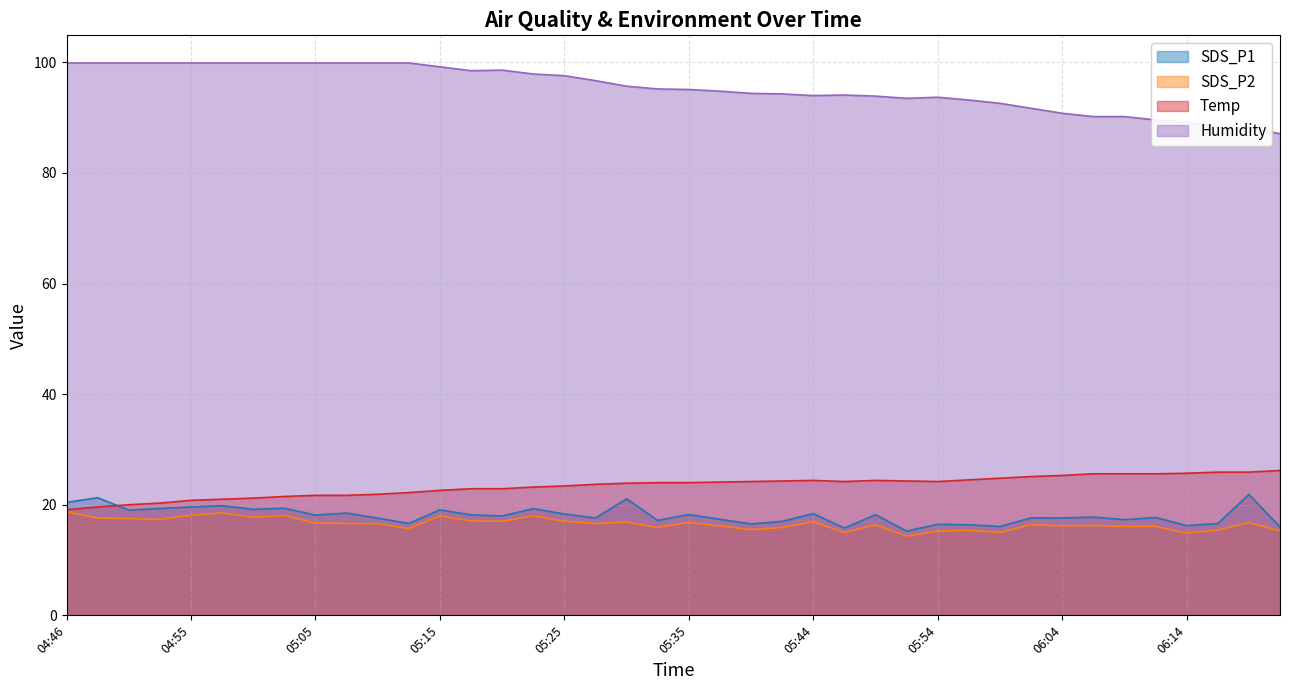

What is the sum of the SDS_P1 values at 06:16 and 04:53?

35.9